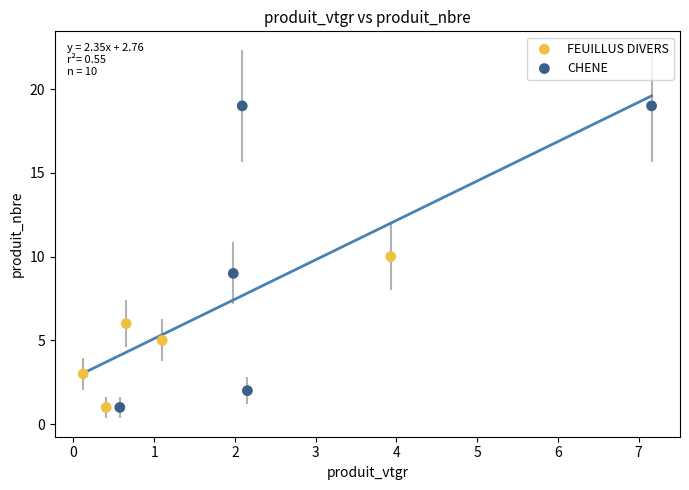

Which series contains the highest Y value?

CHENE